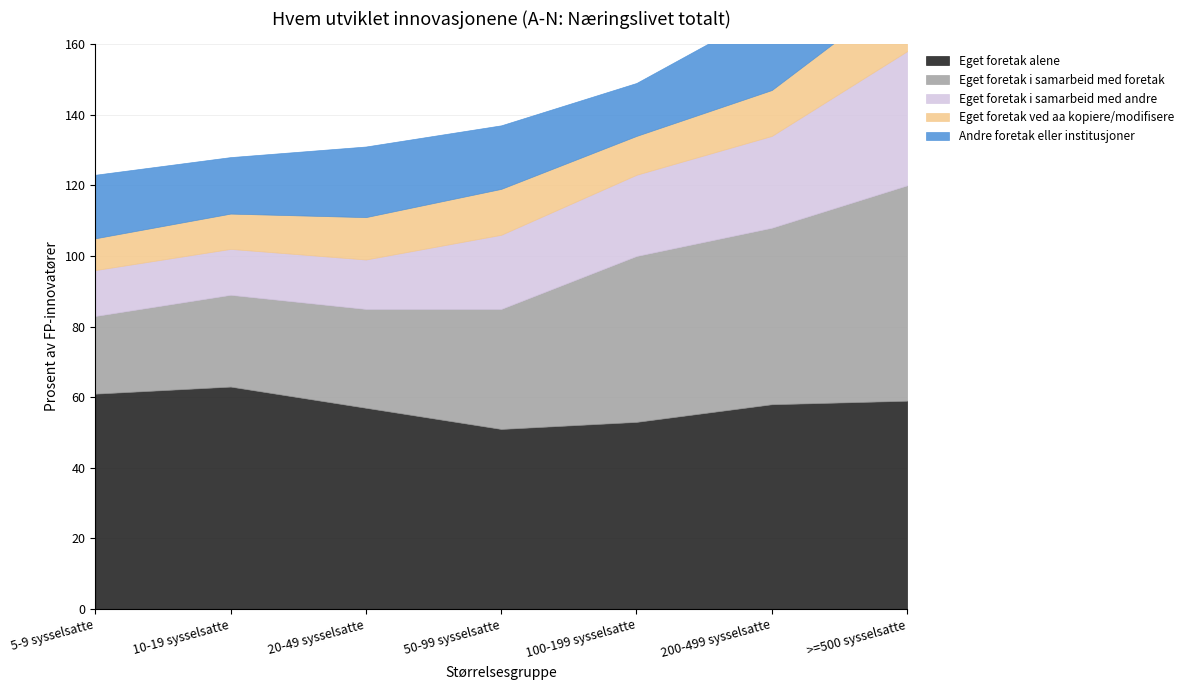

Which series has the largest total across all categories?

Eget foretak alene